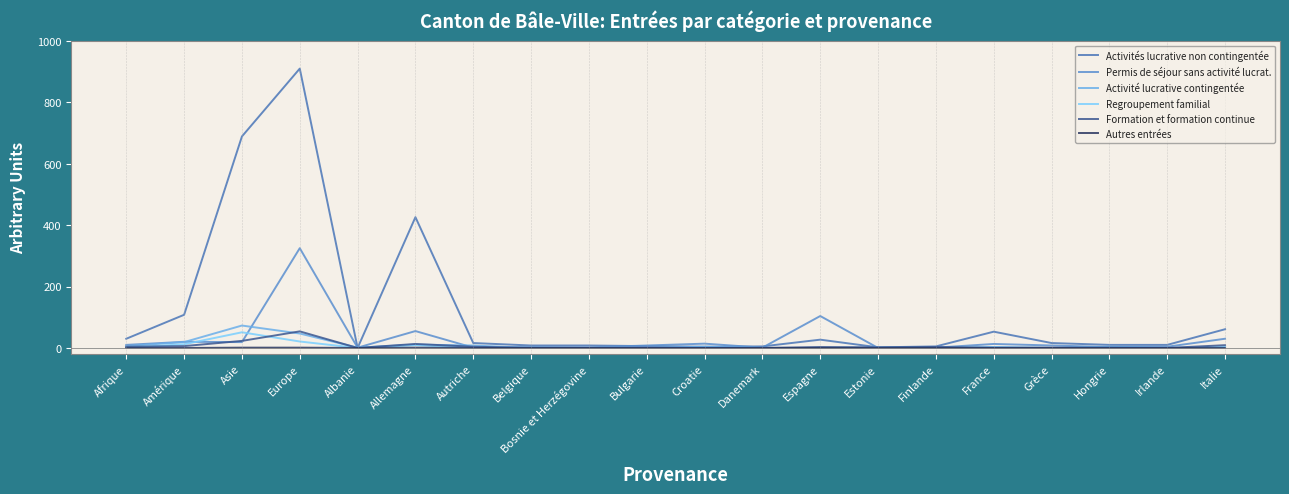

Rank the categories by Activité lucrative contingentée value from highest to lowest.

Asie, Europe, Amérique, Allemagne, Autriche, Afrique, Croatie, Hongrie, Albanie, France, Italie, Belgique, Bosnie et Herzégovine, Bulgarie, Danemark, Espagne, Estonie, Finlande, Grèce, Irlande